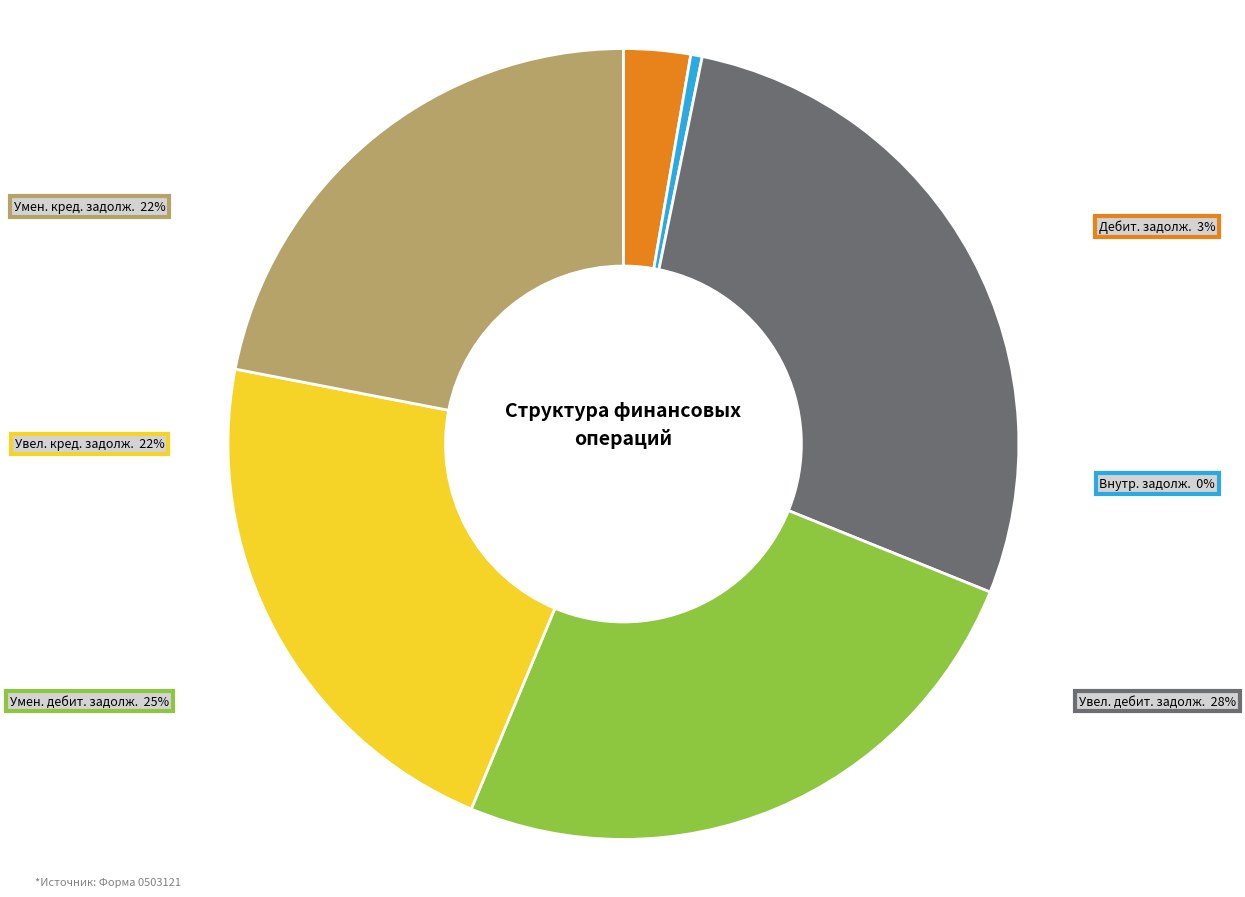

Do Увеличение прочей
кредиторской задолженности and Уменьшение прочей
дебиторской задолженности together represent more than half of the pie?

No